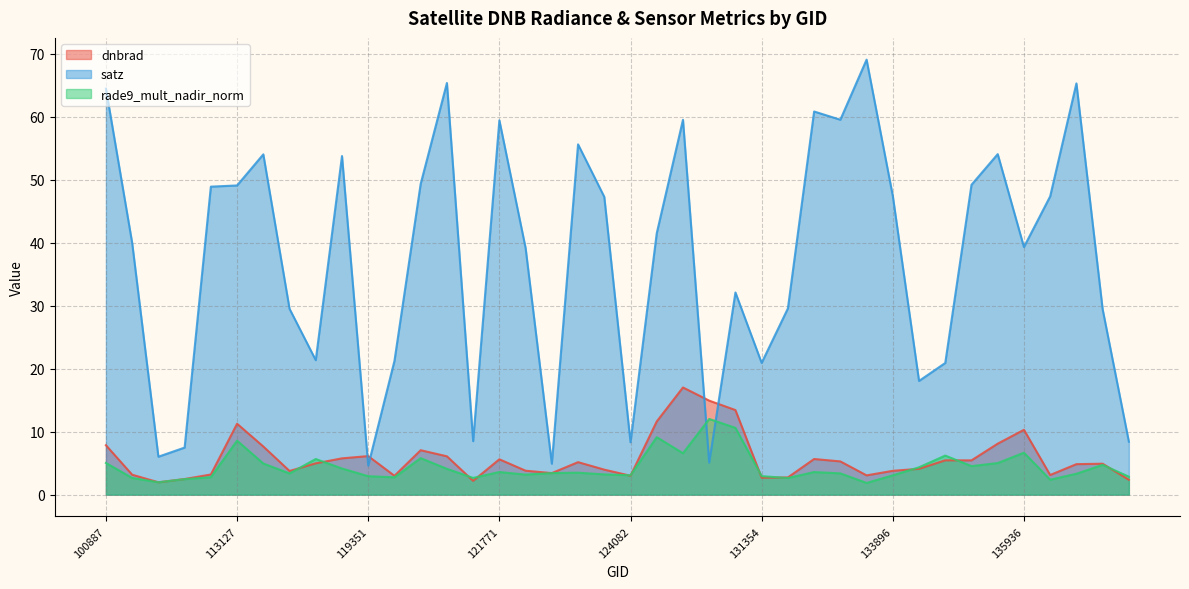

What is the smallest value displayed?

1.9